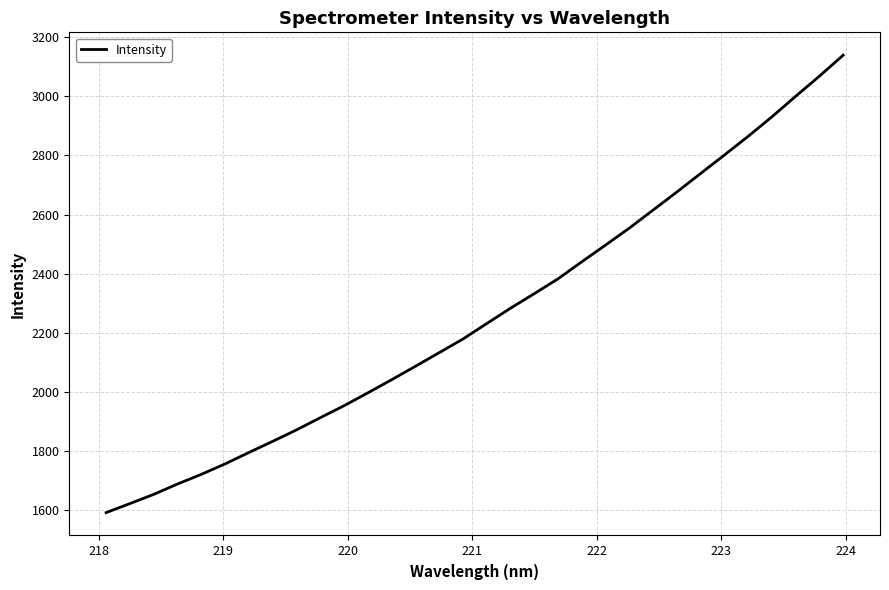

What is the difference between the maximum and minimum values?

1547.2